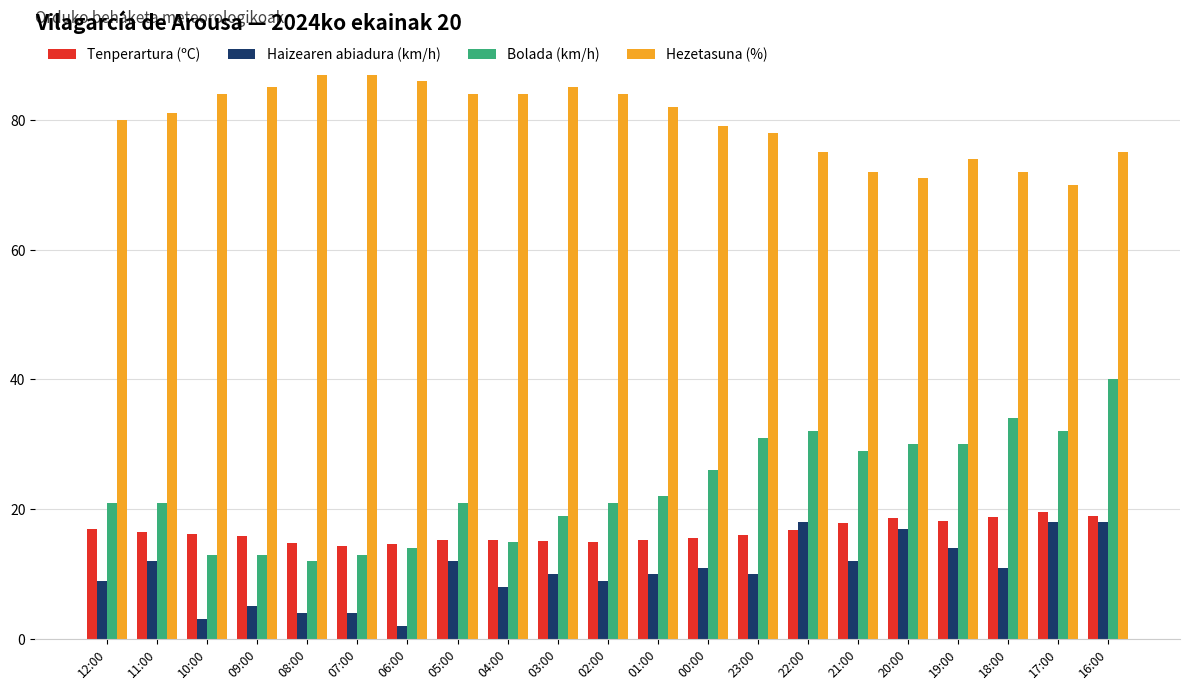

Is it true that Haizearen abiadura (km/h) equals 20.9 at 21:00?

False